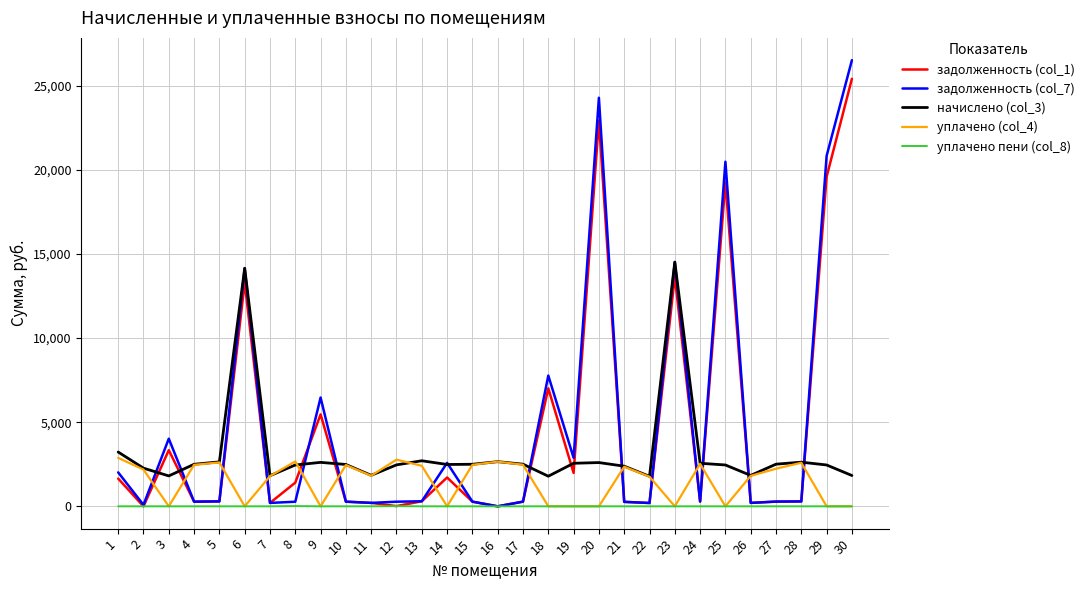

What is the maximum value shown in the chart?

26526.1